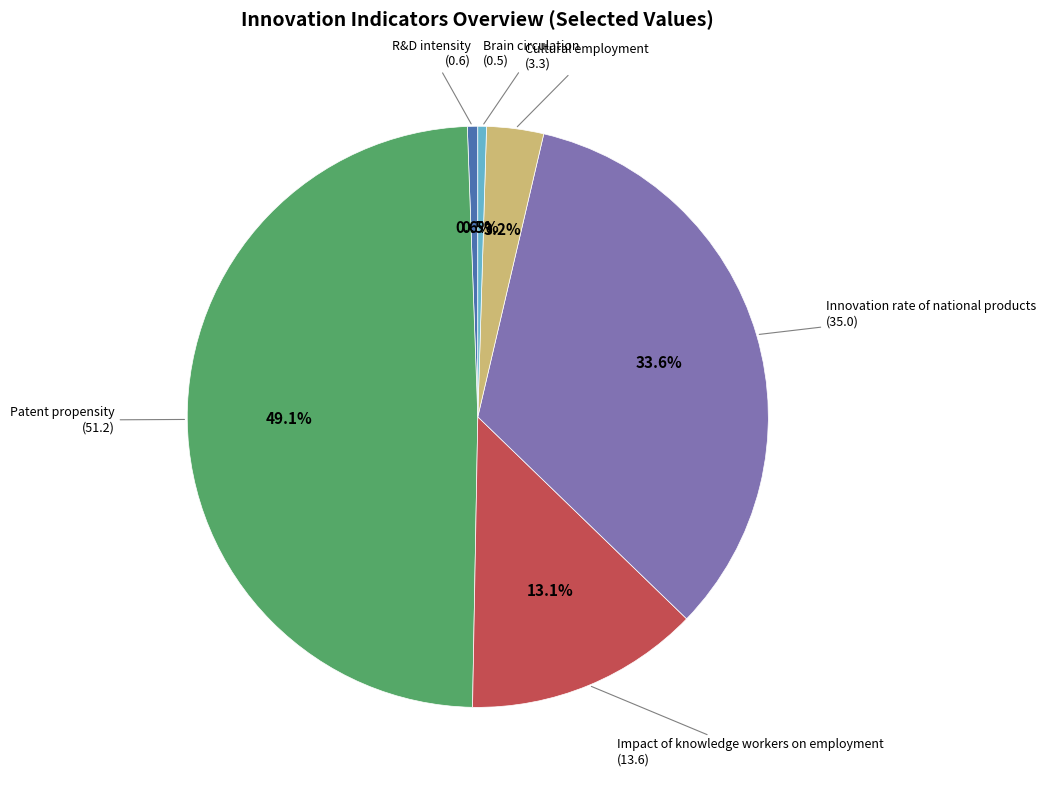

What percentage is the Patent propensity slice, to the nearest percent?

49%